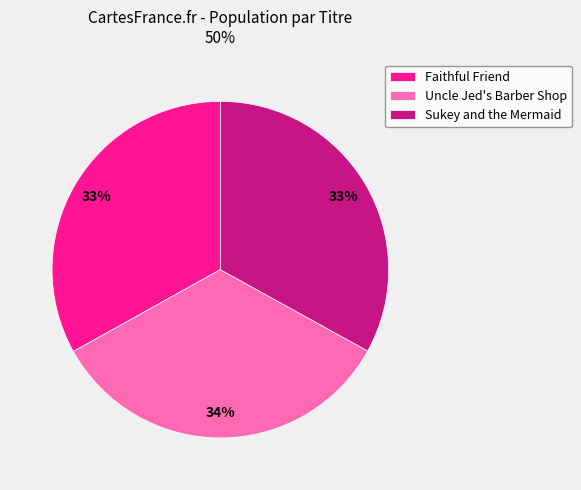

To the nearest percent, what is the difference between the Uncle Jed's Barber Shop and Sukey and the Mermaid slice percentages?

1%